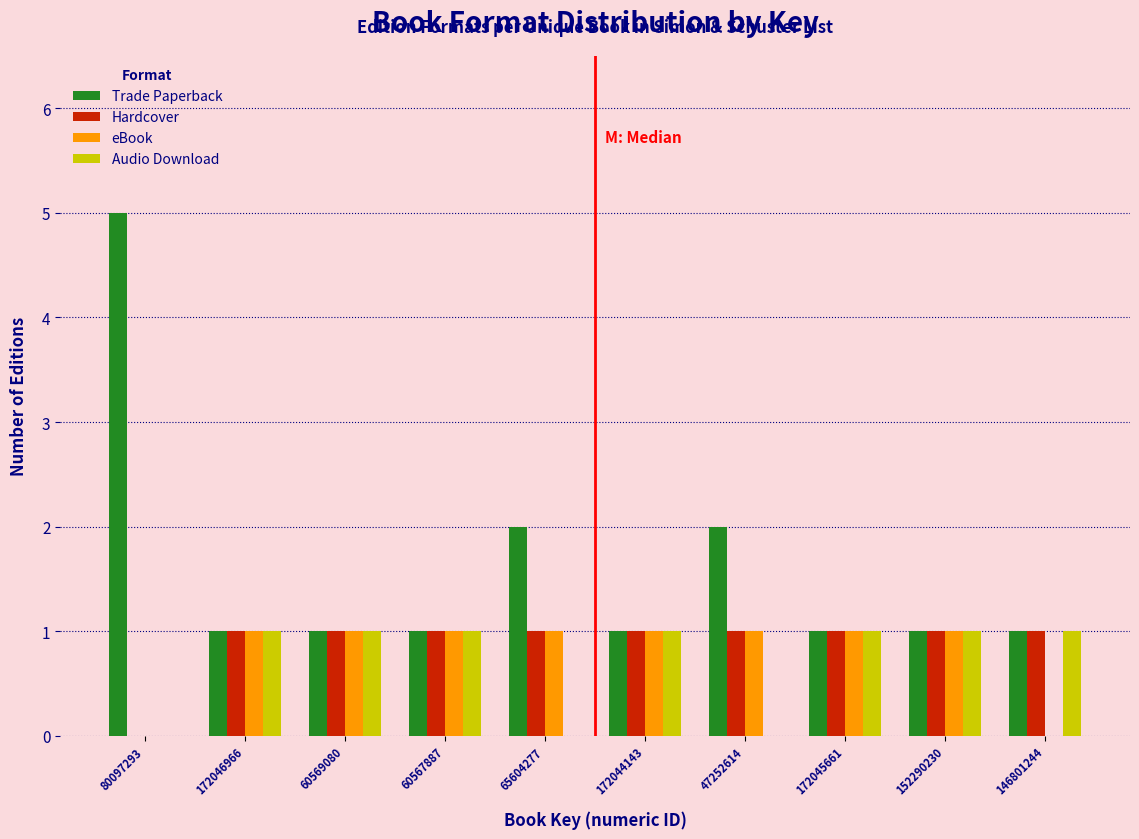

What is the sum of all Hardcover values?

9